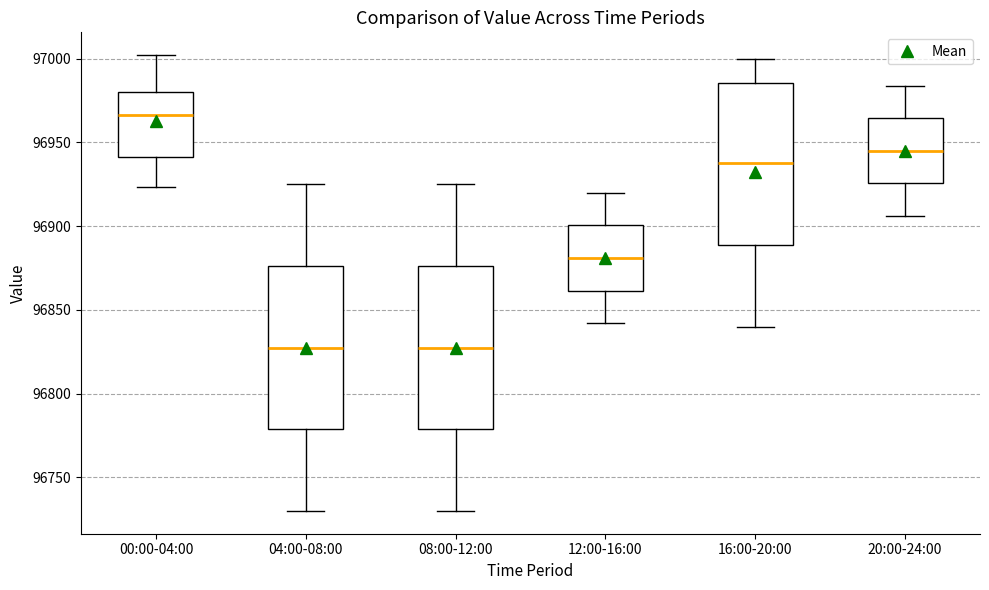

Reading left to right, transcribe this box plot: for each box, give where its median line is, the range the box spans, and where its two whiskers end, as read against the y-axis. The values are not printed on the chart, so give them approximately, as read against the axis.

00:00-04:00: median 96965, box 96940 to 96980, whiskers 96925 to 97000
04:00-08:00: median 96830, box 96780 to 96875, whiskers 96730 to 96925
08:00-12:00: median 96830, box 96780 to 96875, whiskers 96730 to 96925
12:00-16:00: median 96880, box 96860 to 96900, whiskers 96840 to 96920
16:00-20:00: median 96940, box 96890 to 96985, whiskers 96840 to 97000
20:00-24:00: median 96945, box 96925 to 96965, whiskers 96905 to 96985